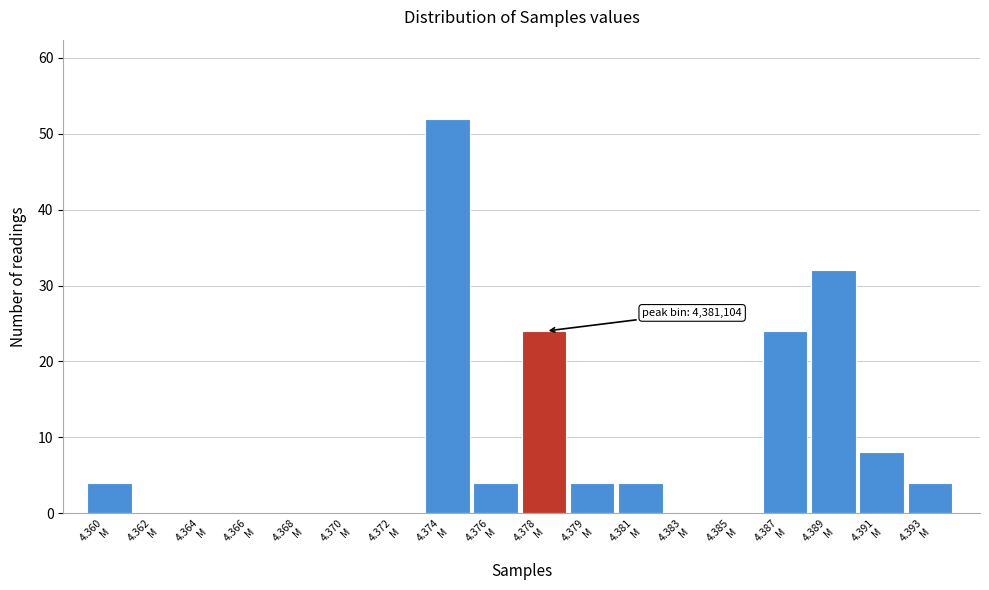

What is the maximum value shown in the chart?

52